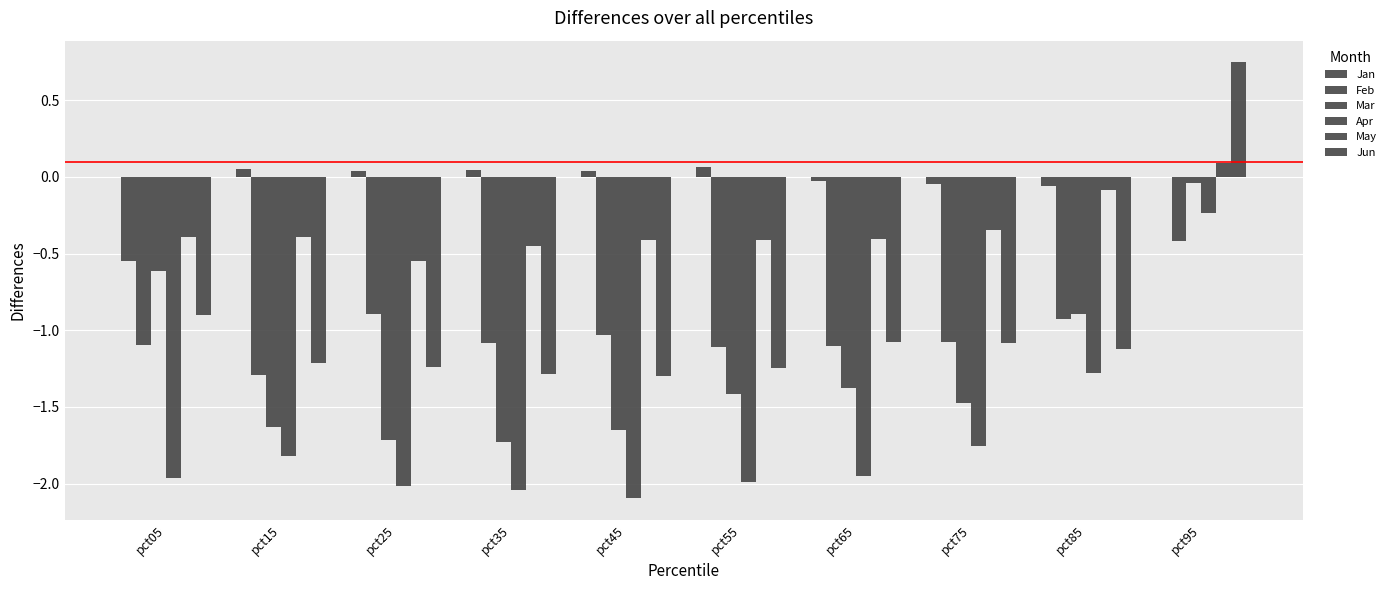

Which series has the largest total across all categories?

Jan